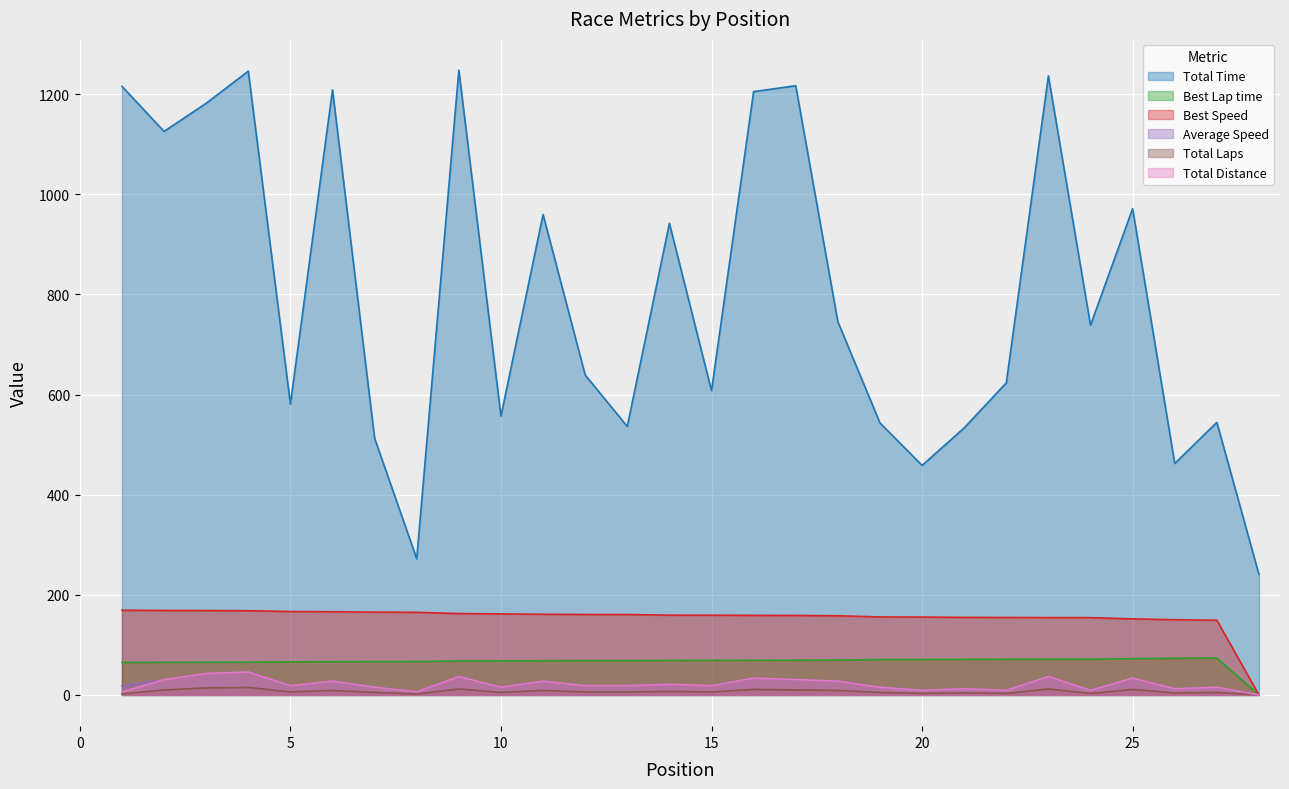

What is the label of the 8th point from the right?

Hugo Barbosa